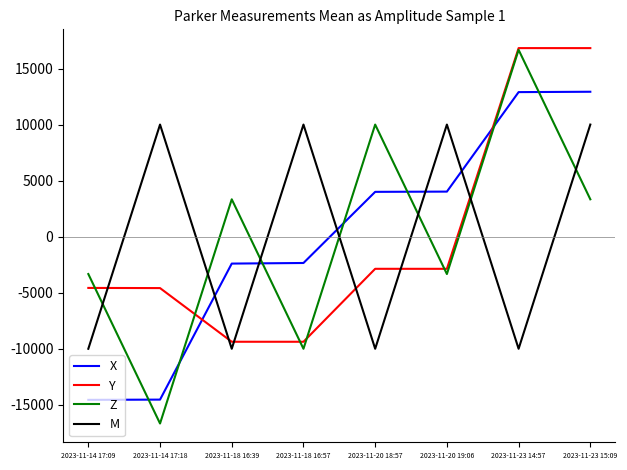

What is the difference between the highest and lowest values at 2023-11-20 19:06?

13333.3